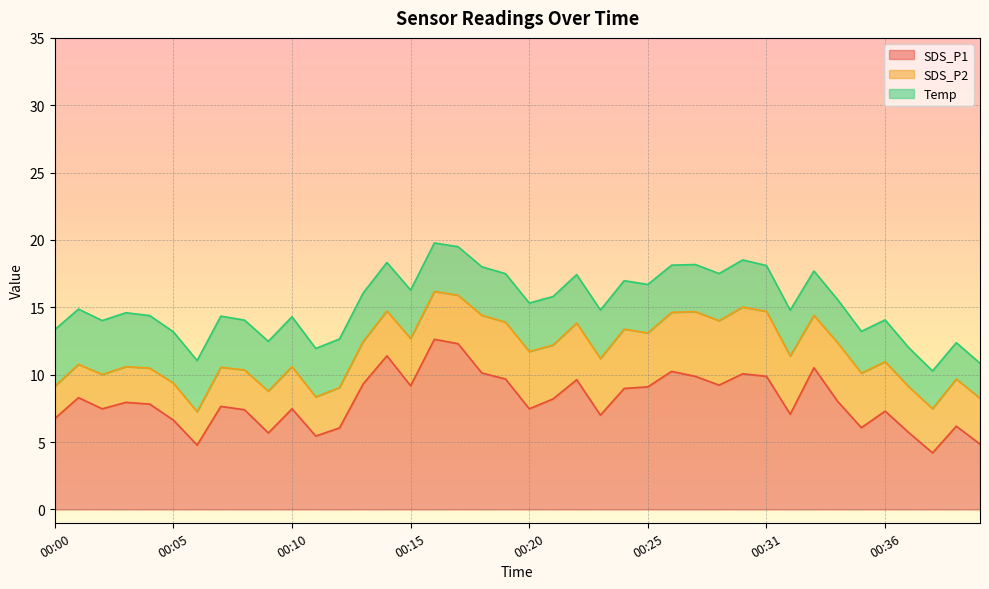

At which label does SDS_P2 reach its peak?

00:30